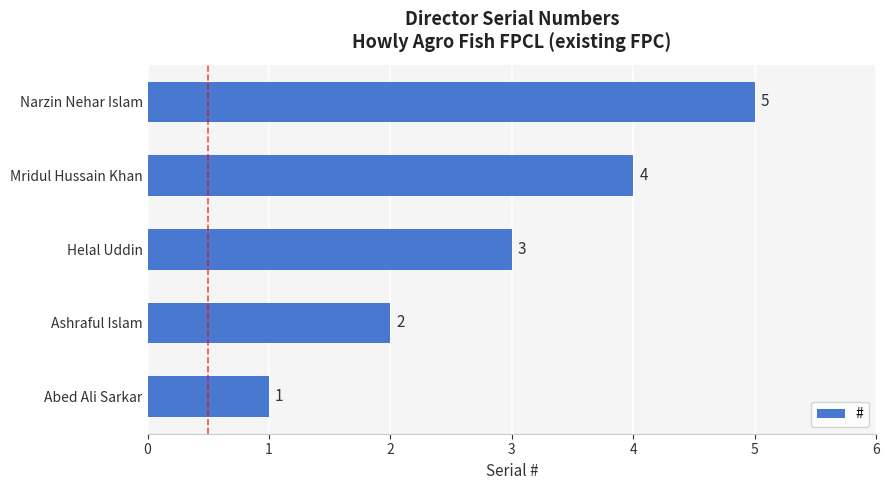

At which category does the chart reach its peak across all series?

Narzin Nehar Islam